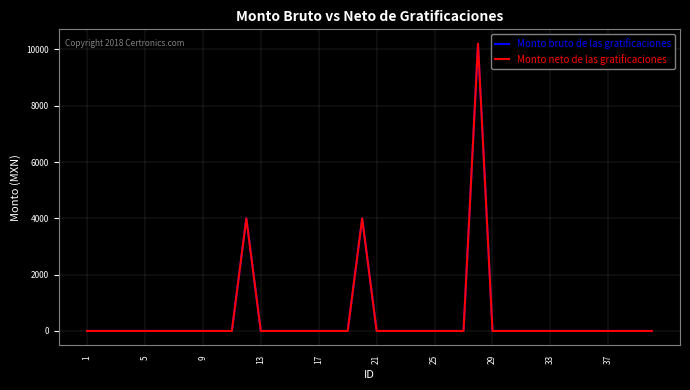

Does the chart have visible grid lines?

Yes